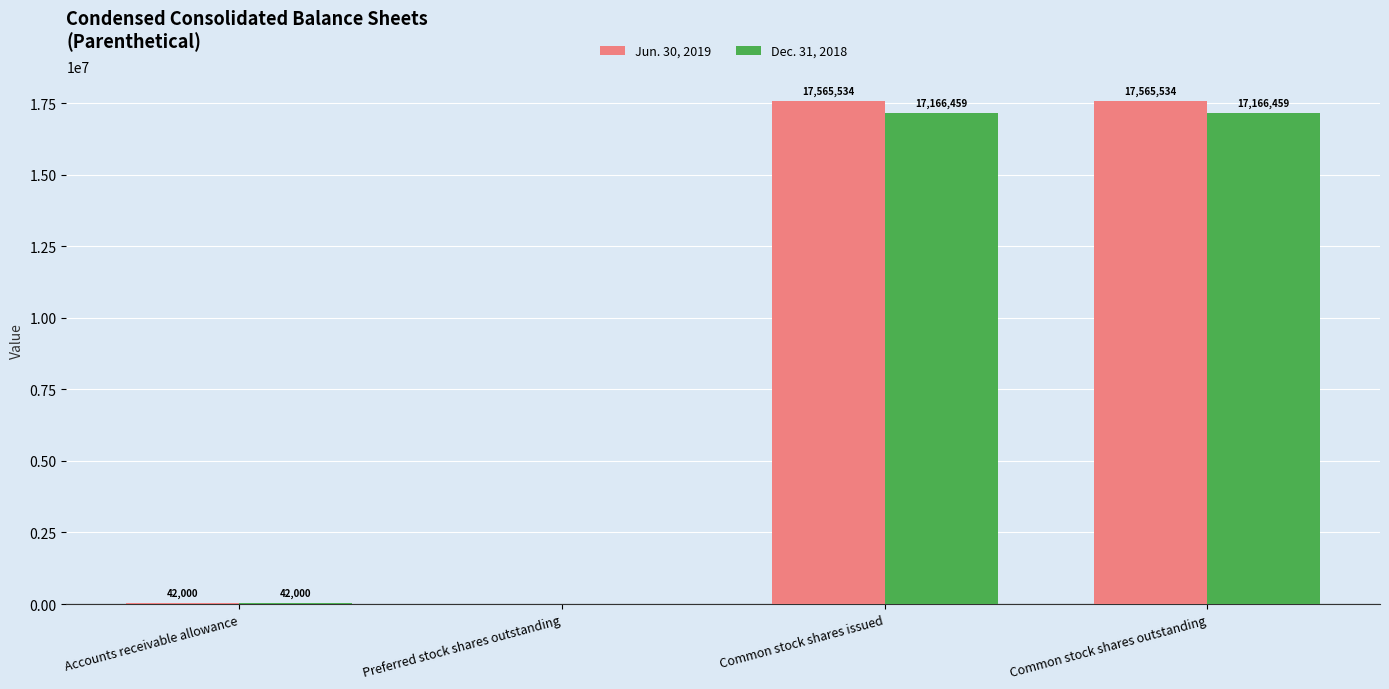

The Dec. 31, 2018 series shows 42000 at Accounts receivable allowance. True or false?

True